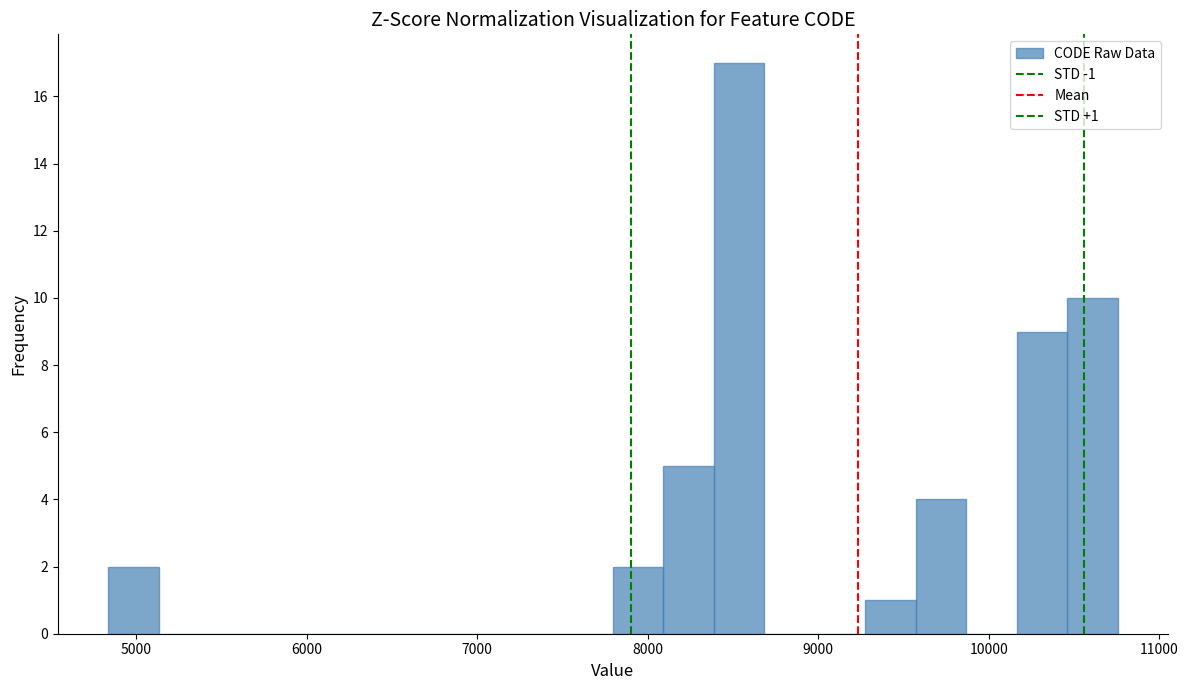

Around what value on the x-axis is the tallest bar? Give the approximate position of its centre, as read against the axis.

8500